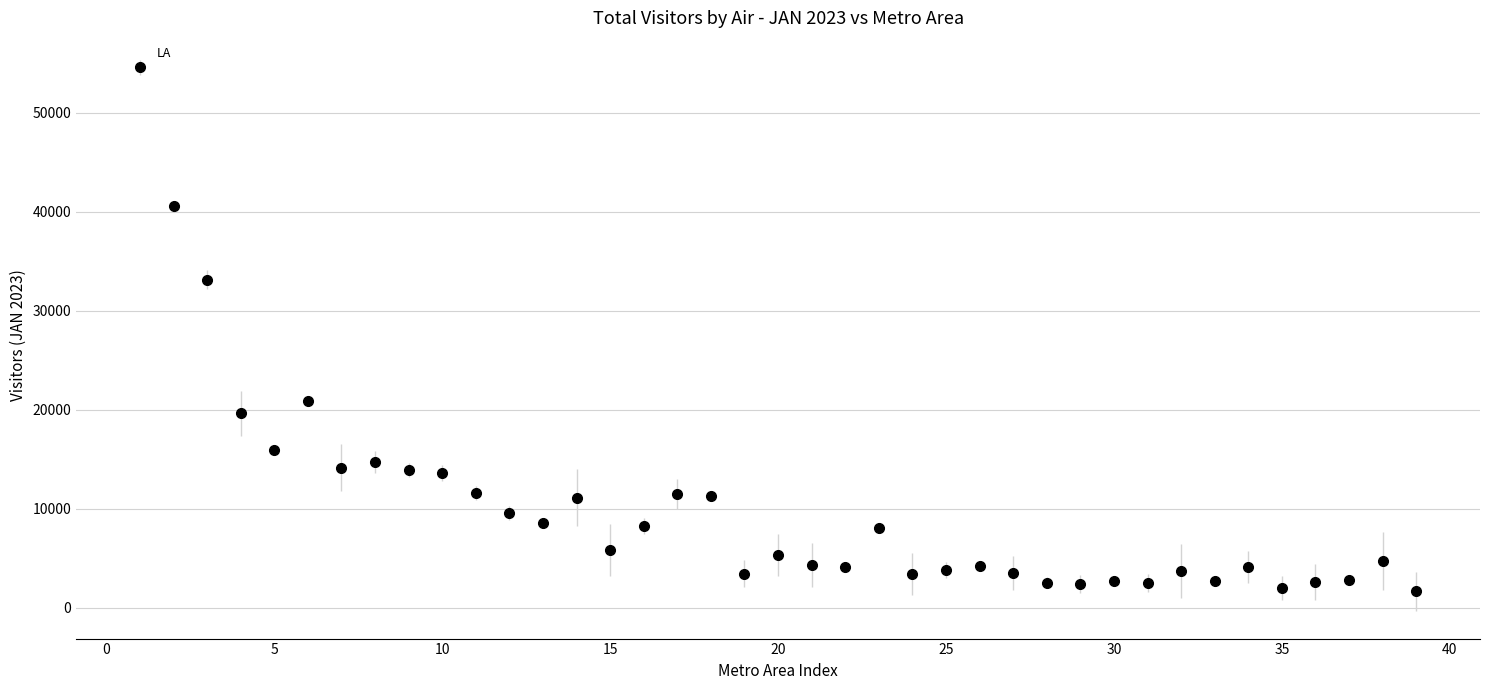

What is the range of X values (max minus min)?

38.0